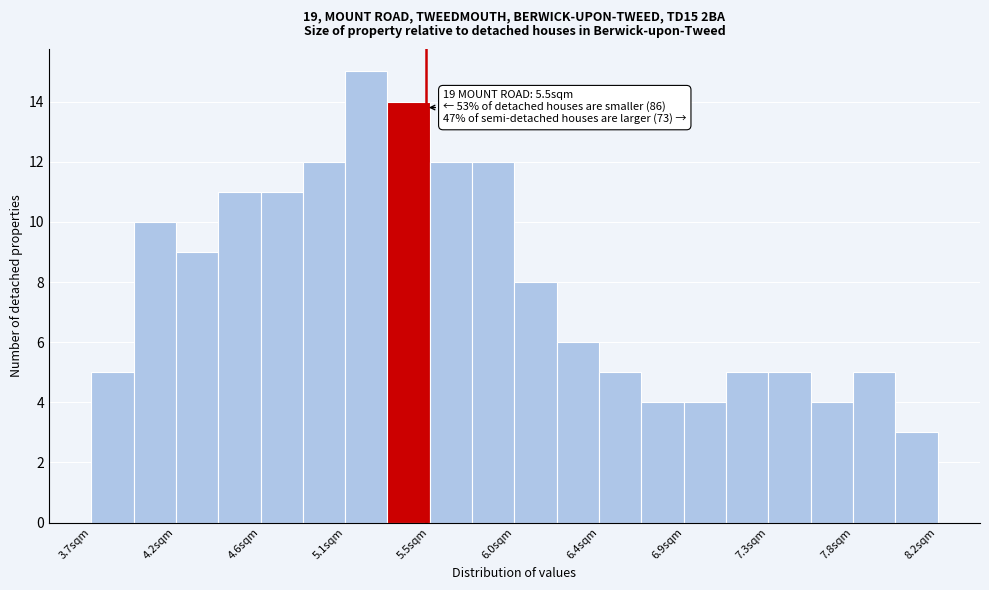

Which range on the x-axis has the tallest bar?

5.05 to 5.30